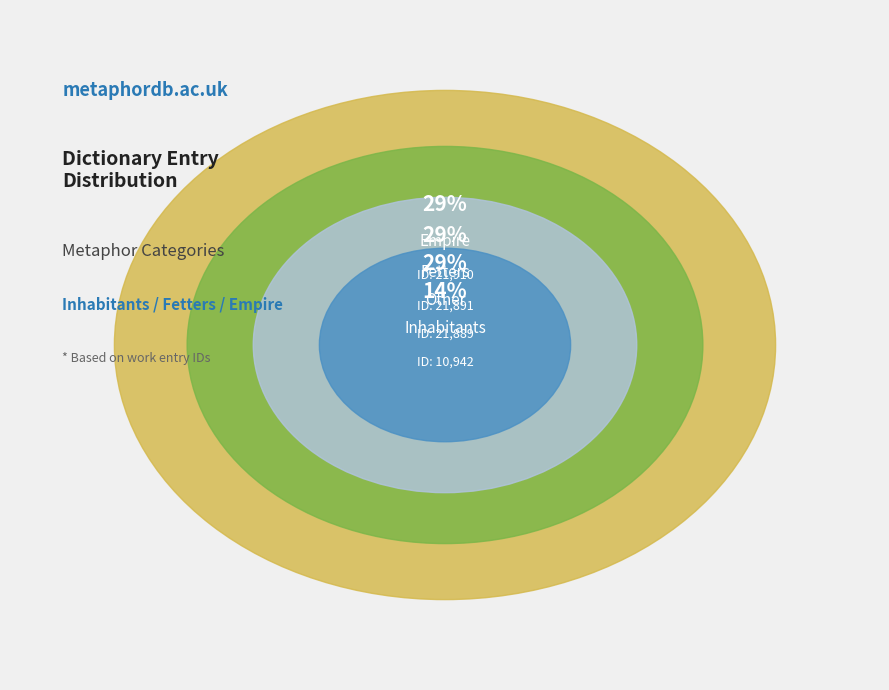

Do Empire and Fetters together represent more than half of the pie?

Yes